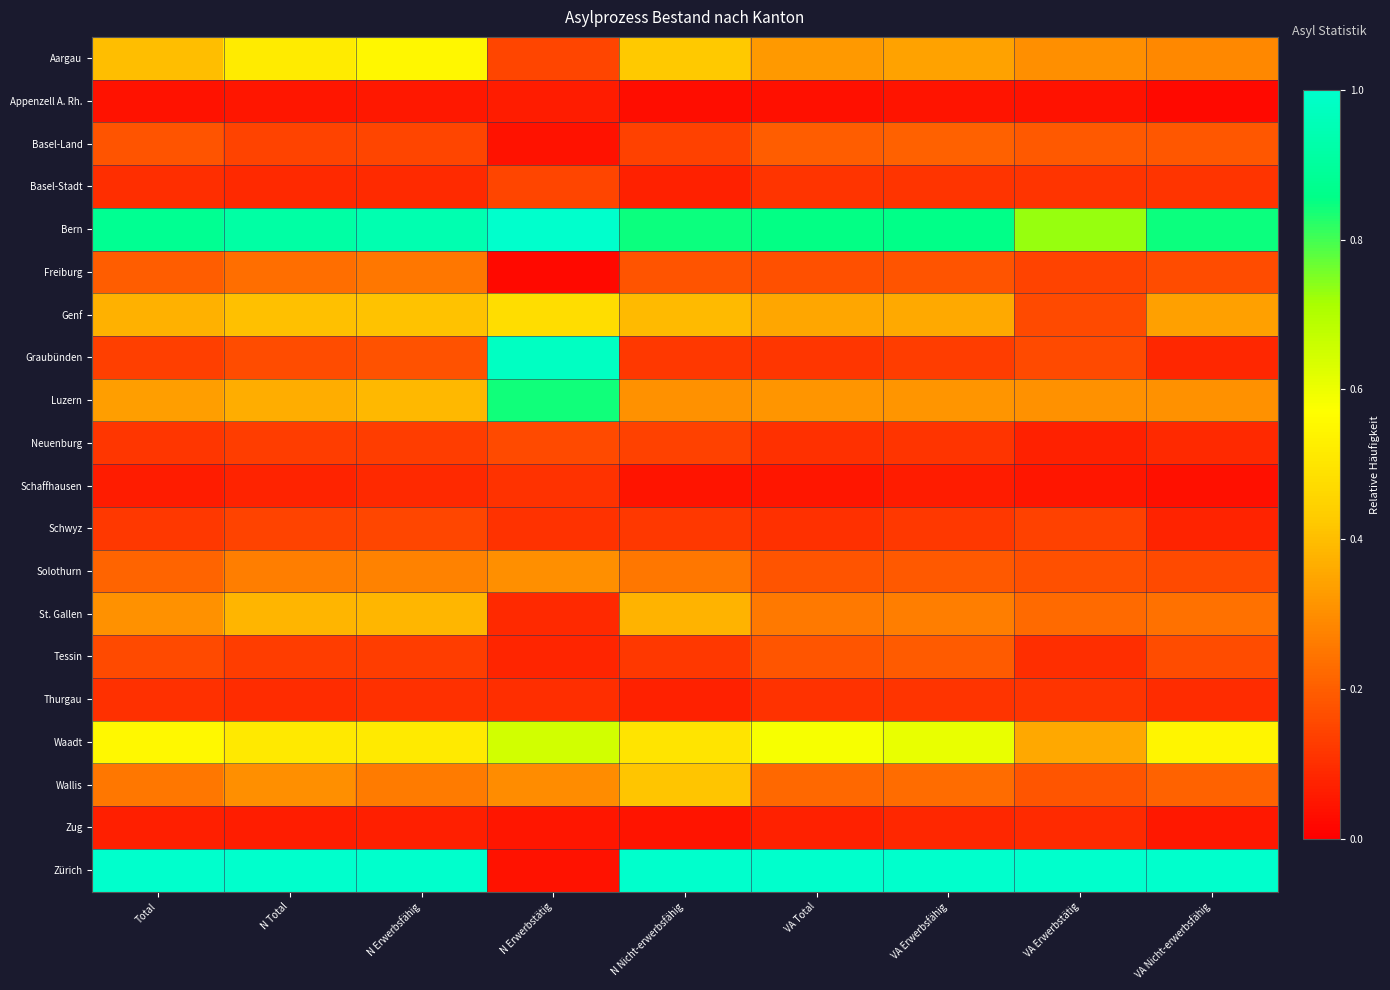

At VA Nicht-erwerbsfähig, list the series in order from smallest to largest.

Appenzell A. Rh., Schaffhausen, Zug, Schwyz, Graubünden, Neuenburg, Thurgau, Basel-Stadt, Solothurn, Freiburg, Tessin, Basel-Land, Wallis, St. Gallen, Aargau, Luzern, Genf, Waadt, Bern, Zürich